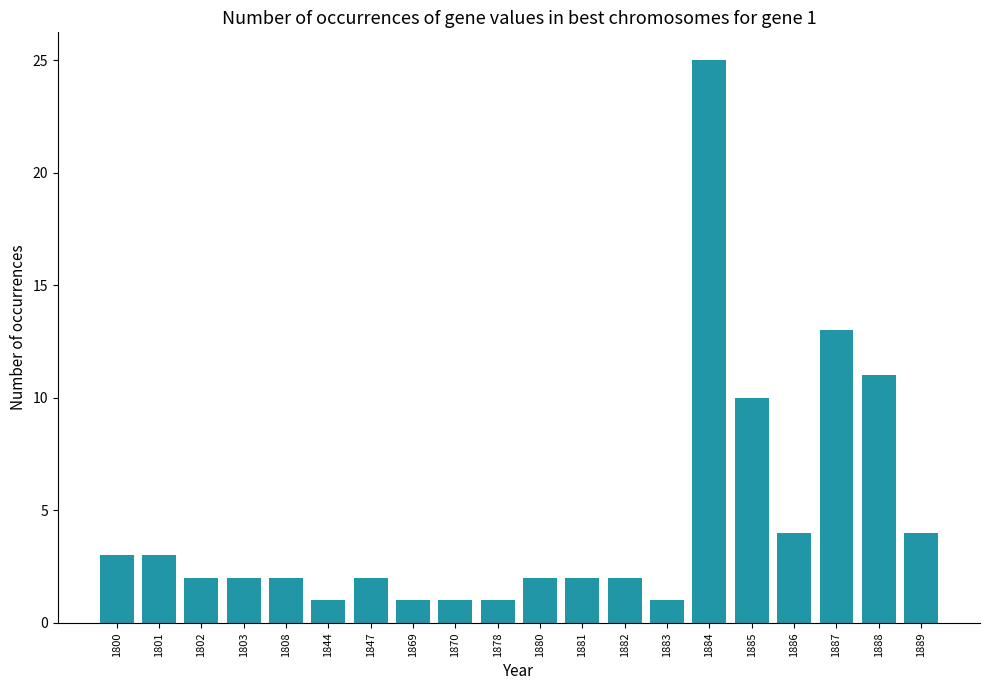

What is the sum of all values?

92